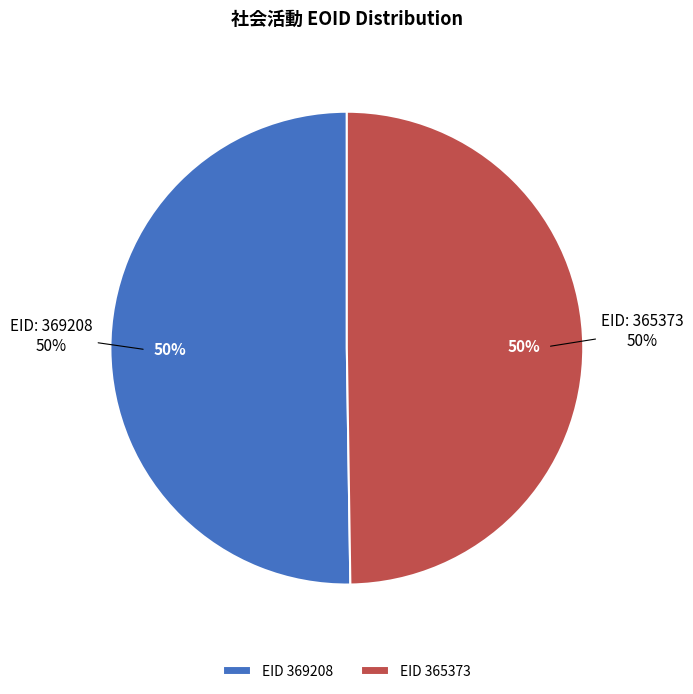

What is the largest slice in the pie chart?

369208